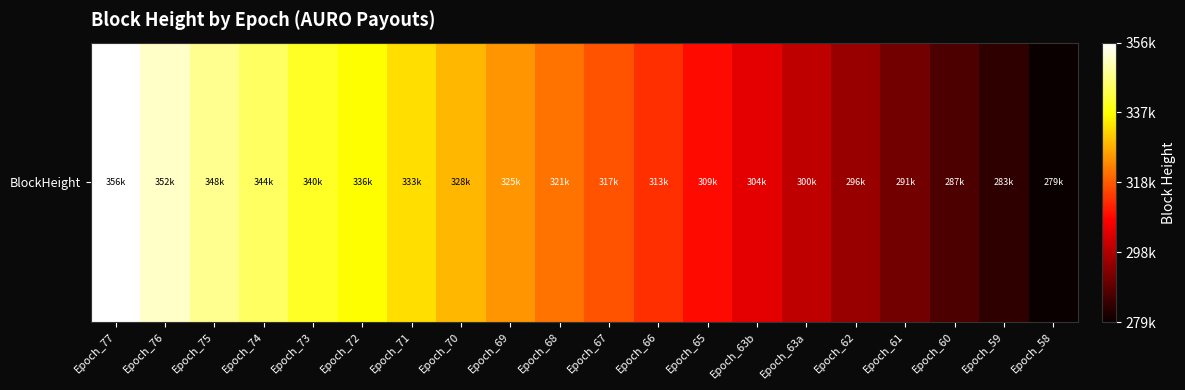

How many data points are less than 321025?

10